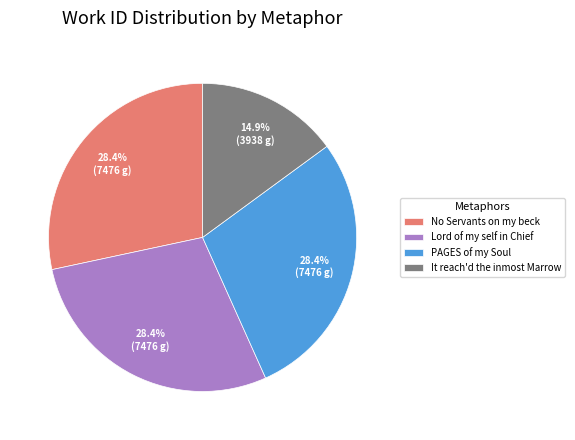

Does It reach'd the inmost Marrow represent more than half of the total?

No